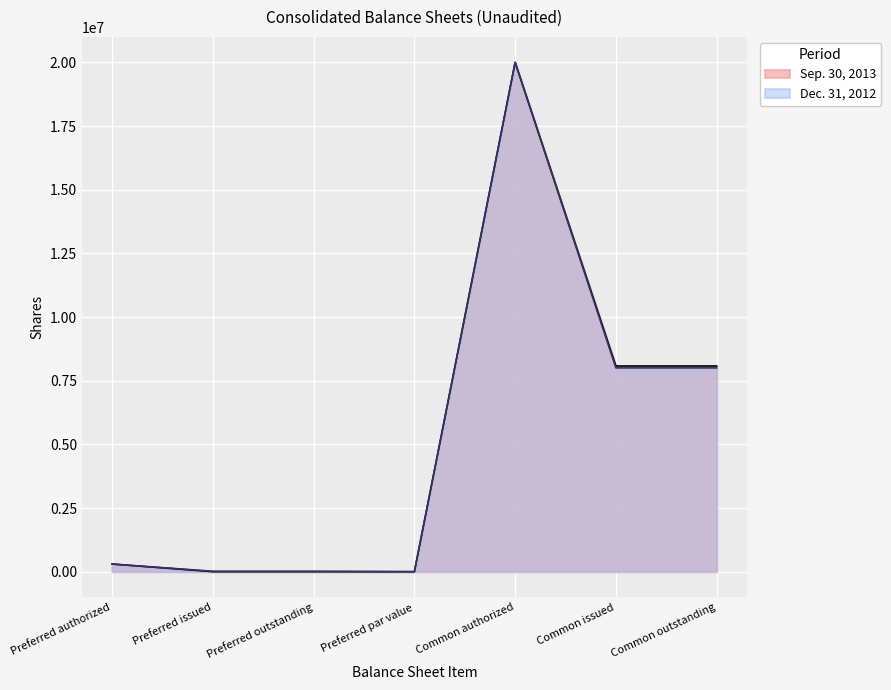

Count the number of categories in the chart.

7